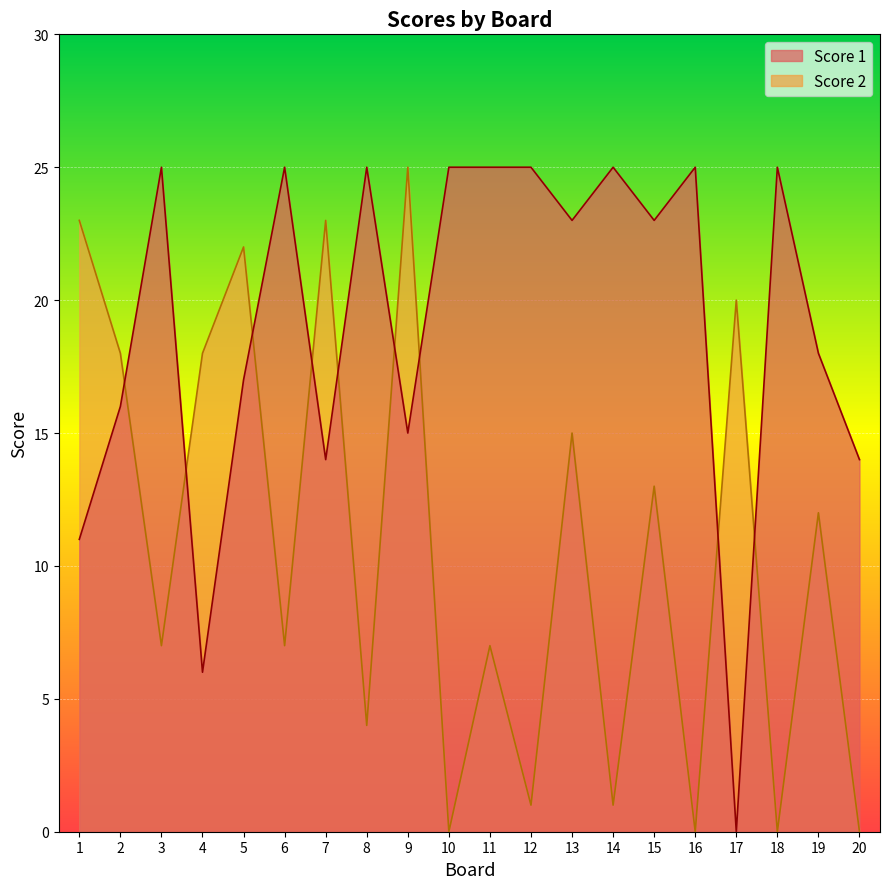

The value of Score 2 at 13 is 3. True or false?

False